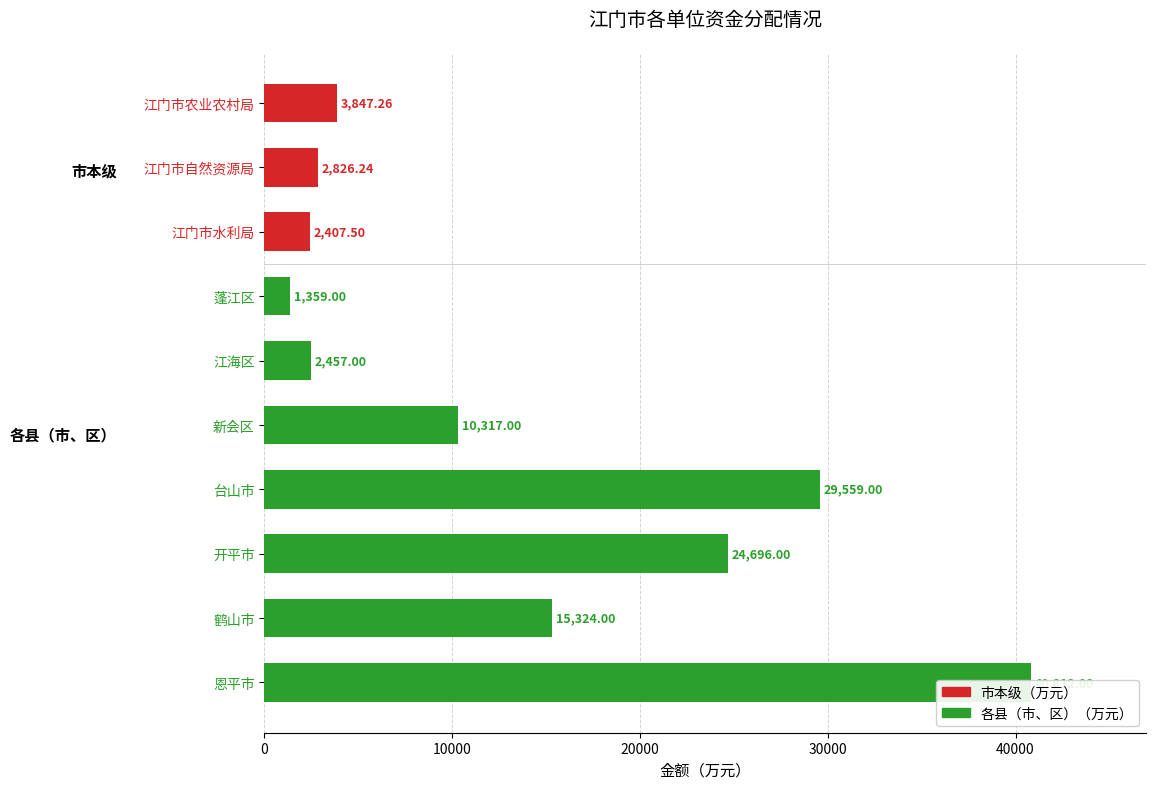

List the labels in order of value, smallest first.

蓬江区, 江门市水利局, 江海区, 江门市自然资源局, 江门市农业农村局, 新会区, 鹤山市, 开平市, 台山市, 恩平市